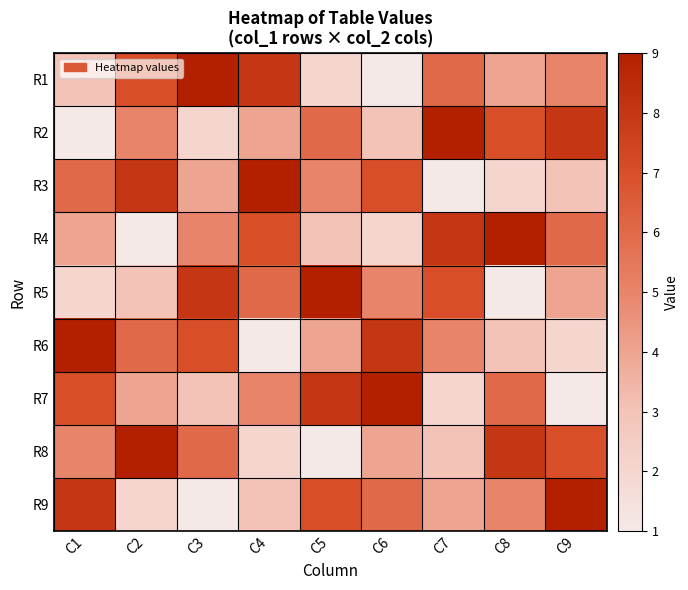

Rank the series by their maximum value, from highest to lowest.

R1, R2, R3, R4, R5, R6, R7, R8, R9